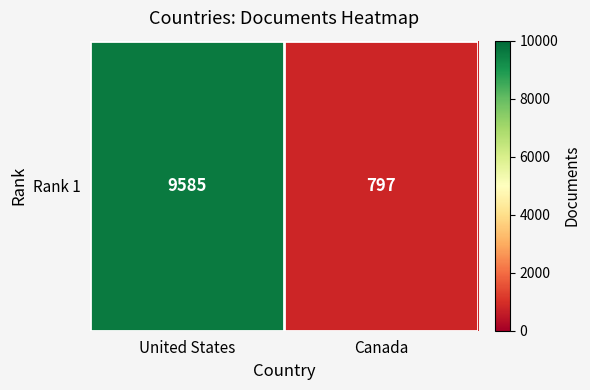

How many values are between 797 and 9585?

2